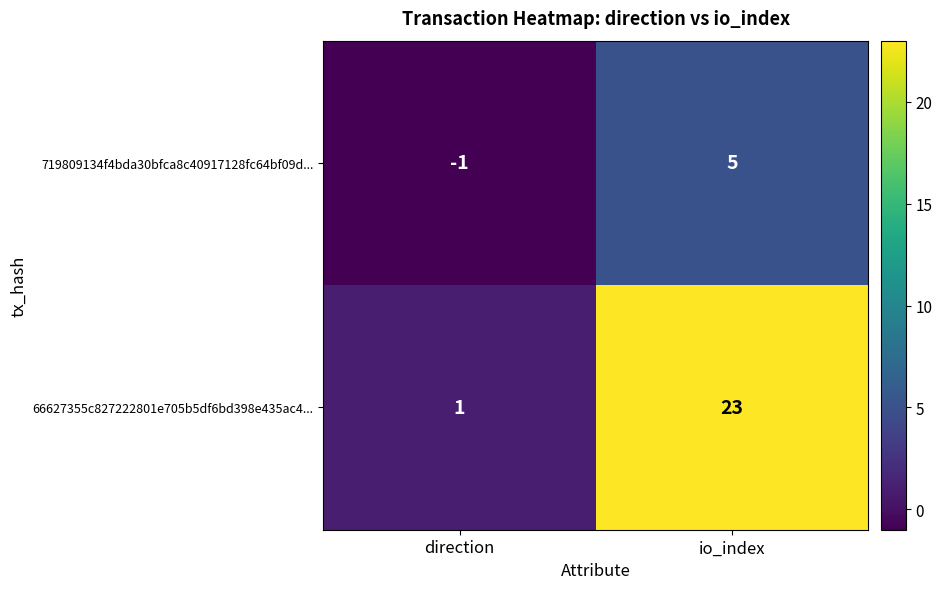

Rank the series by their average value, from highest to lowest.

66627355c827222801e705b5df6bd398e435ac4..., 719809134f4bda30bfca8c40917128fc64bf09d...